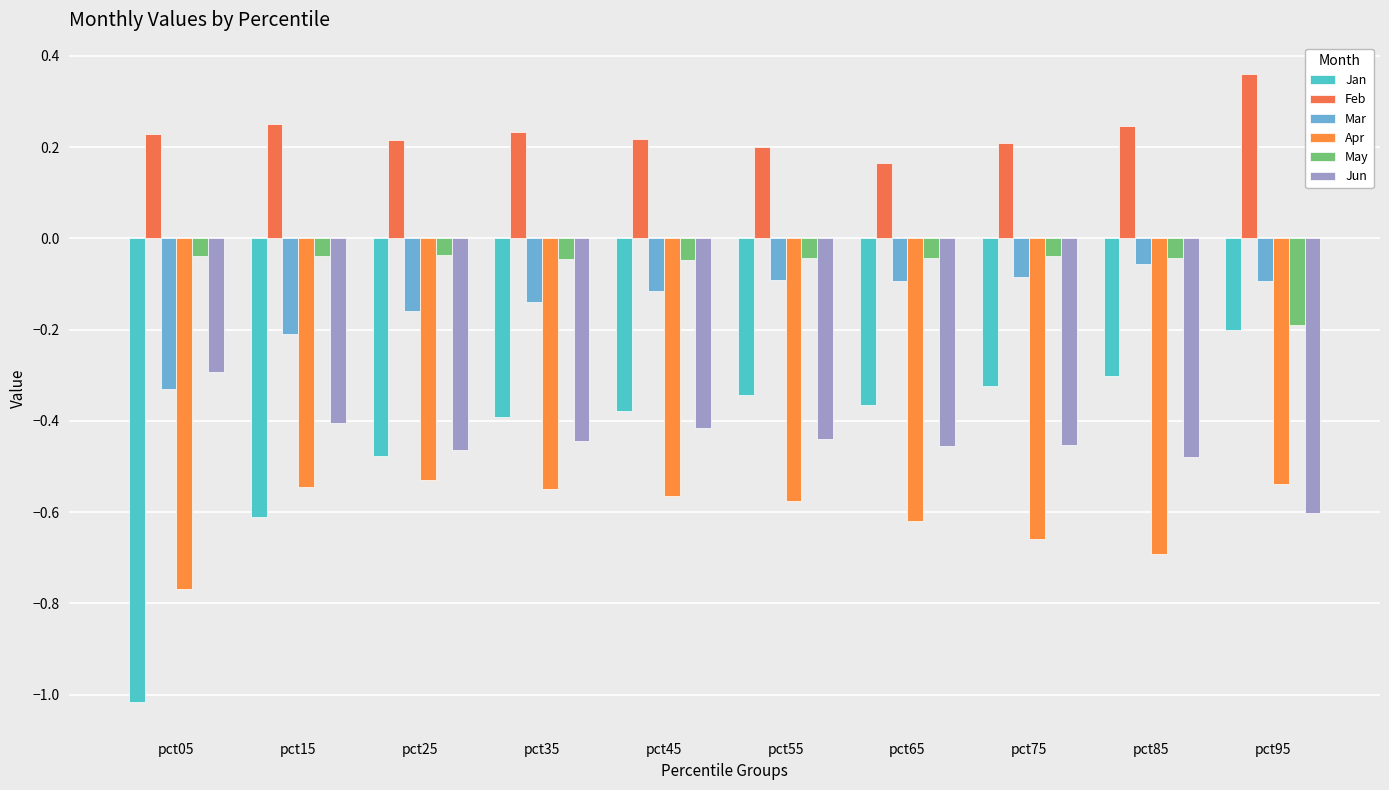

True or false: Feb has a value of 0.4 at pct75.

False